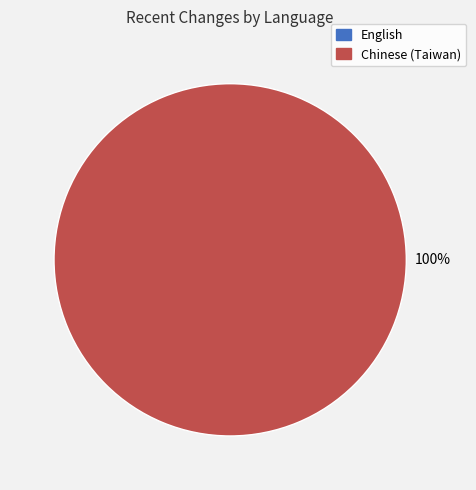

Rank the categories by value from highest to lowest.

Chinese (Taiwan), English